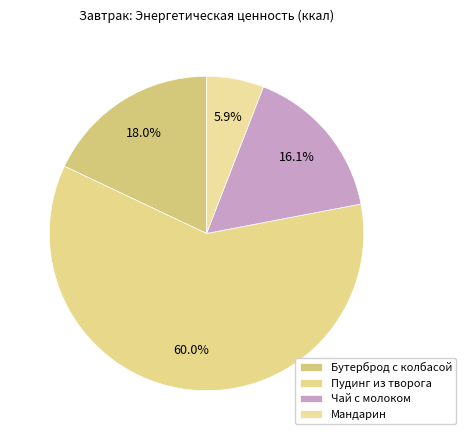

The Бутерброд с колбасой slice represents 18% of the pie. True or false?

True